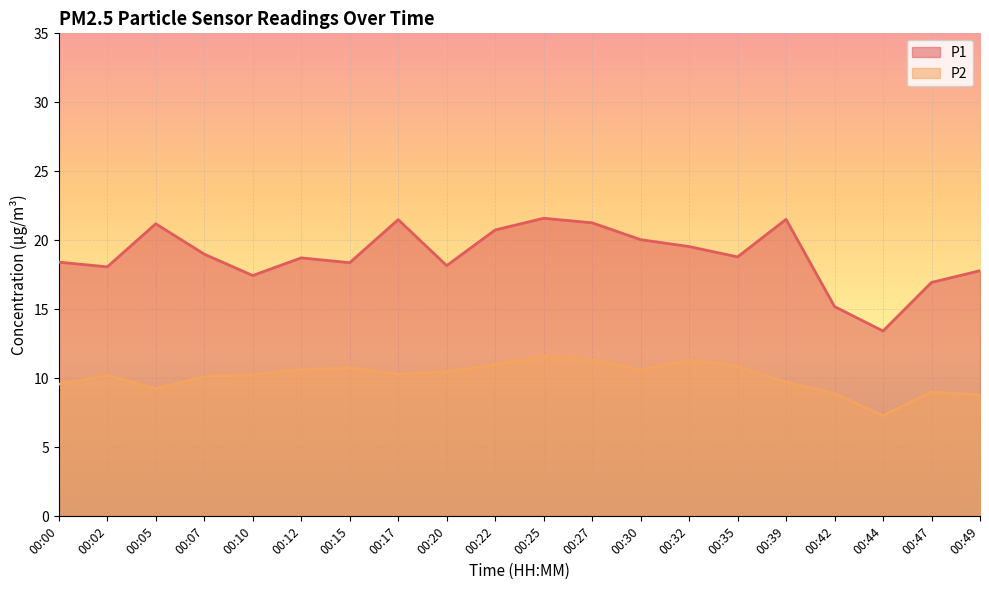

How many categories are shown in the chart?

20